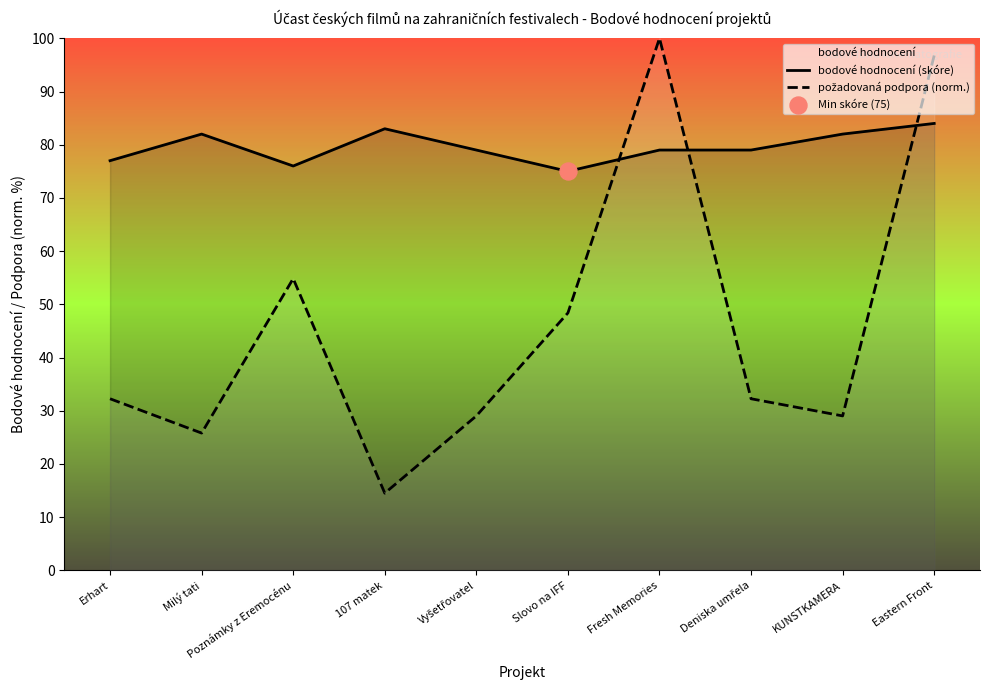

Which series contains the lowest Y value?

požadovaná podpora (norm.)